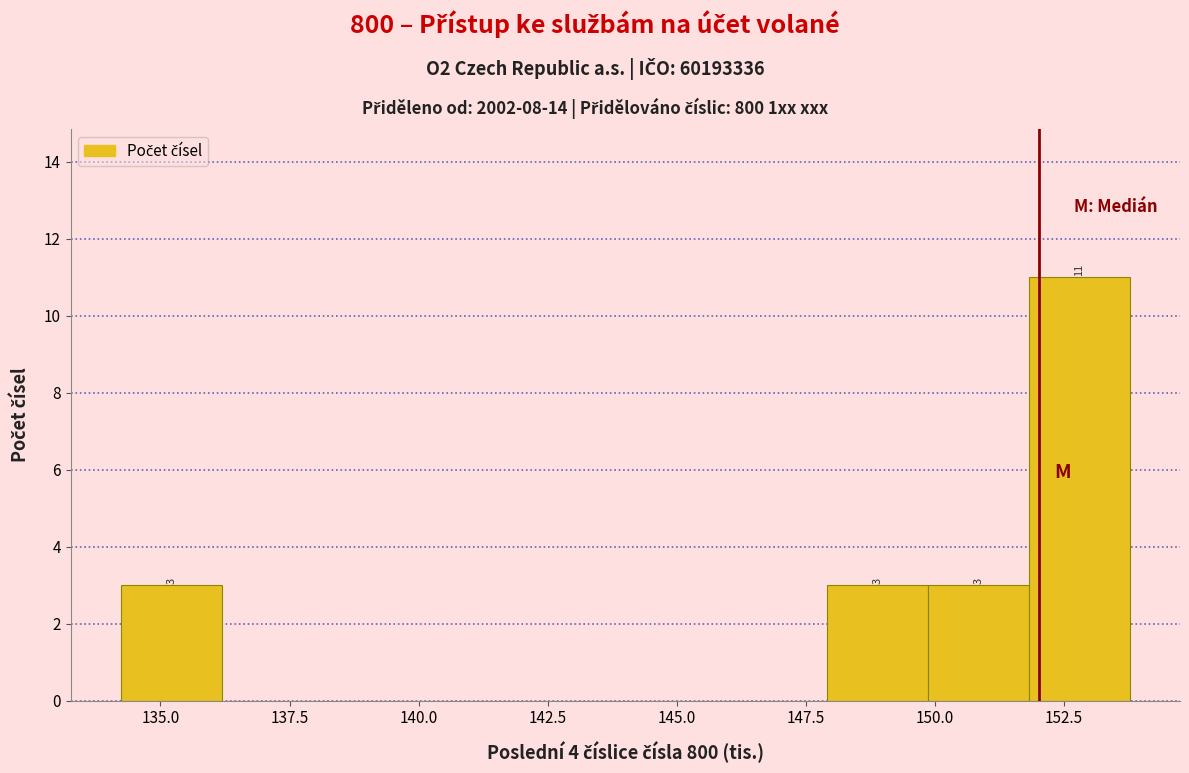

Around what value on the x-axis is the tallest bar? Give the approximate position of its centre, as read against the axis.

153.0